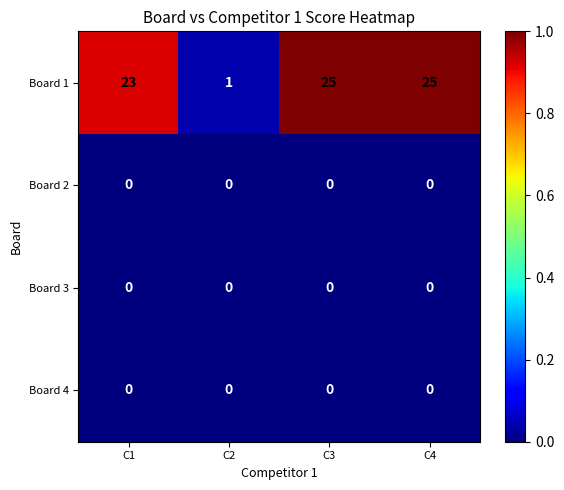

Which category has the lowest value in the Board 1 series?

C2